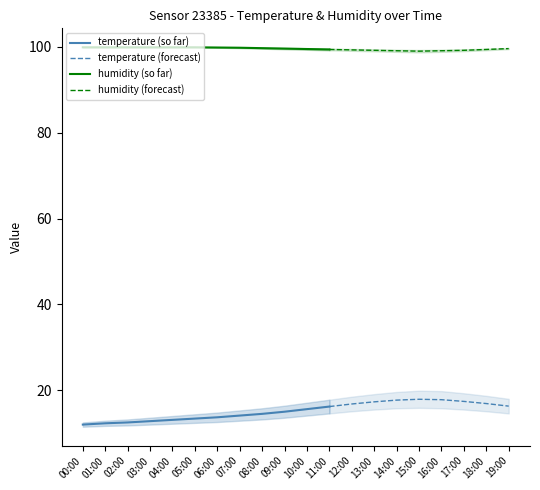

The temperature (so far) series shows 6.5 at 10:00. True or false?

False